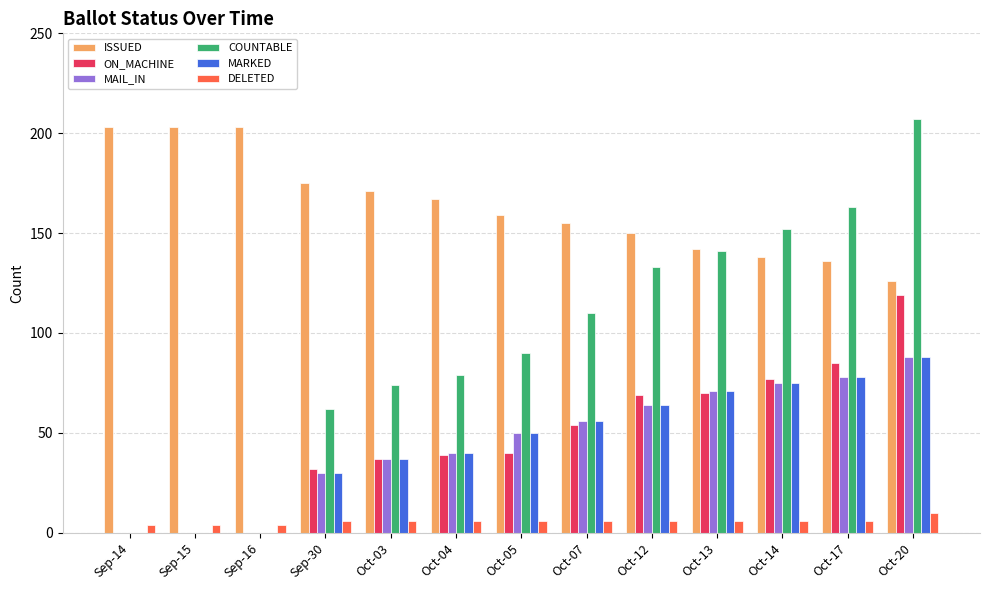

Which category has the highest value across all series?

Oct-20